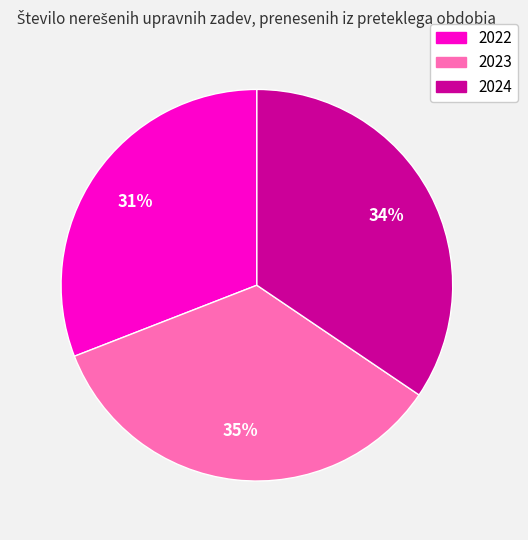

What percentage is the 2024 slice, to the nearest percent?

34%